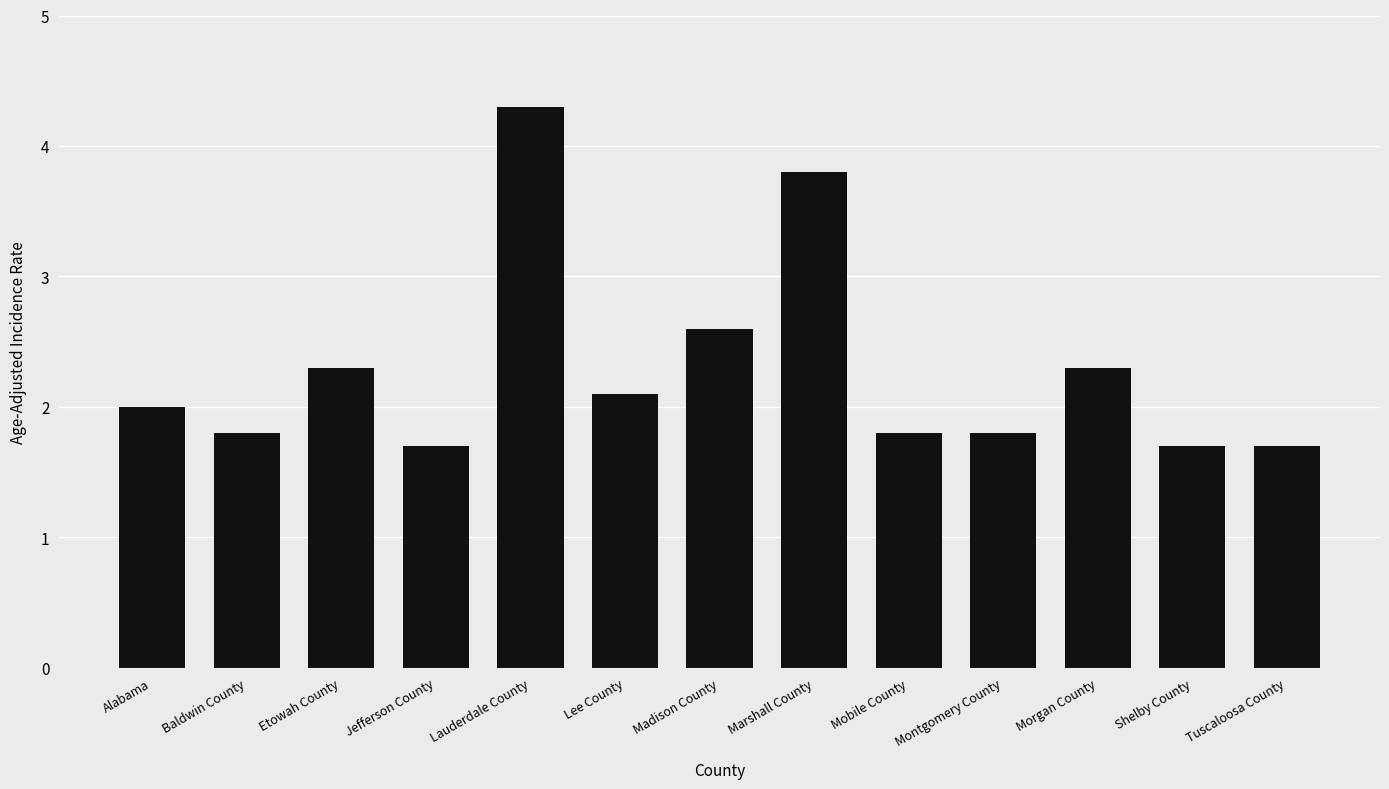

What is the change in value from Lee County to Mobile County?

-0.3